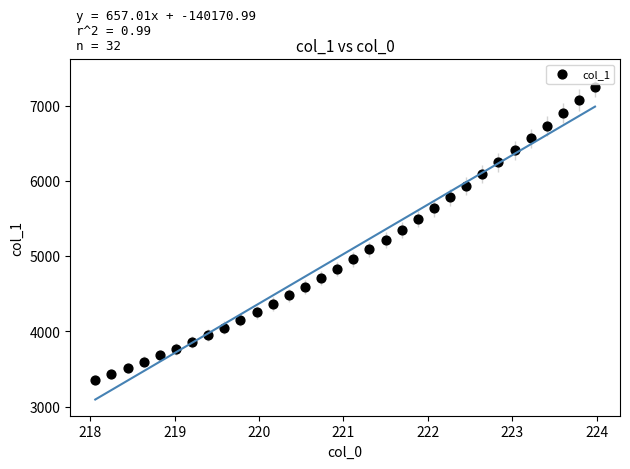

What is the range of X values (max minus min)?

5.9